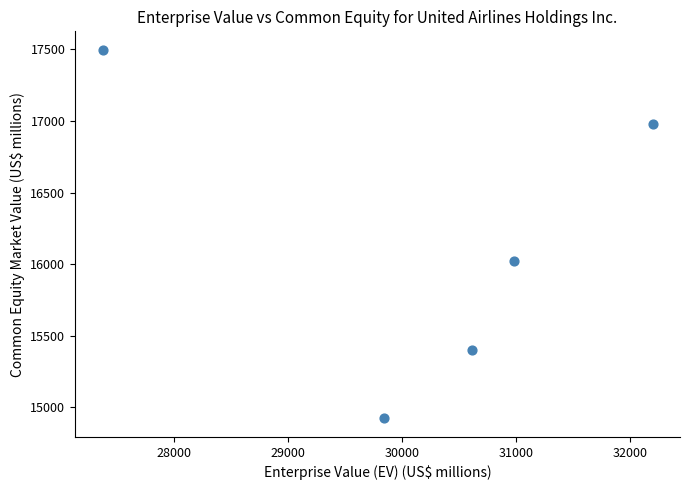

What Y value in the scatter plot is closest to 16210?

16024